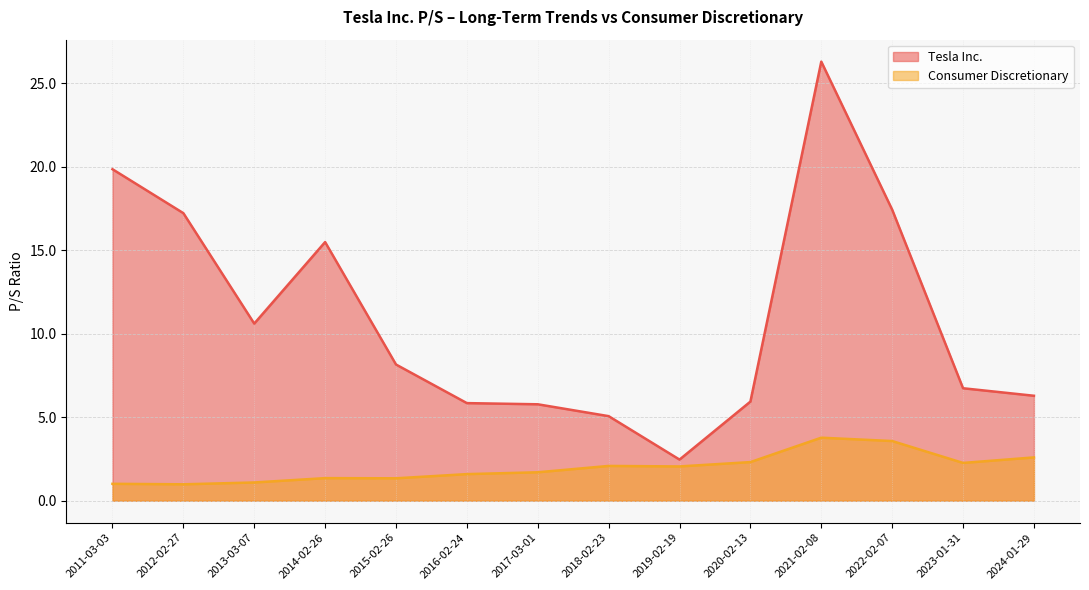

The value of Consumer Discretionary at 2022-02-07 is 5.8. True or false?

False